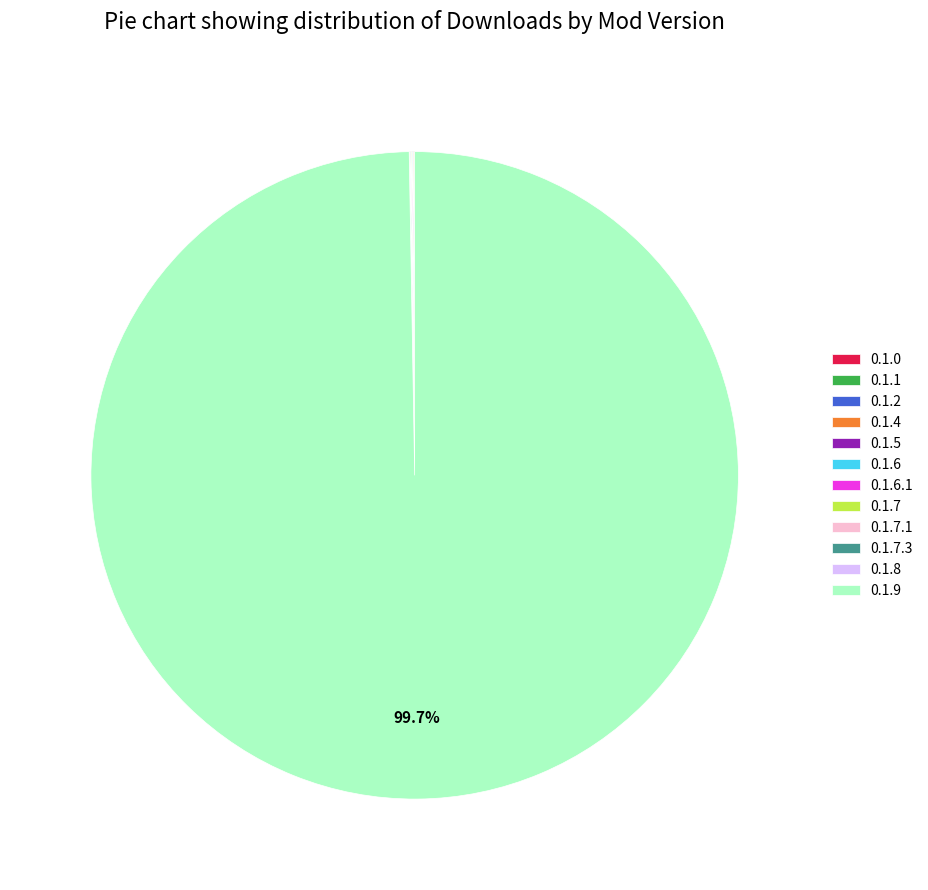

Which slice is the largest?

0.1.9